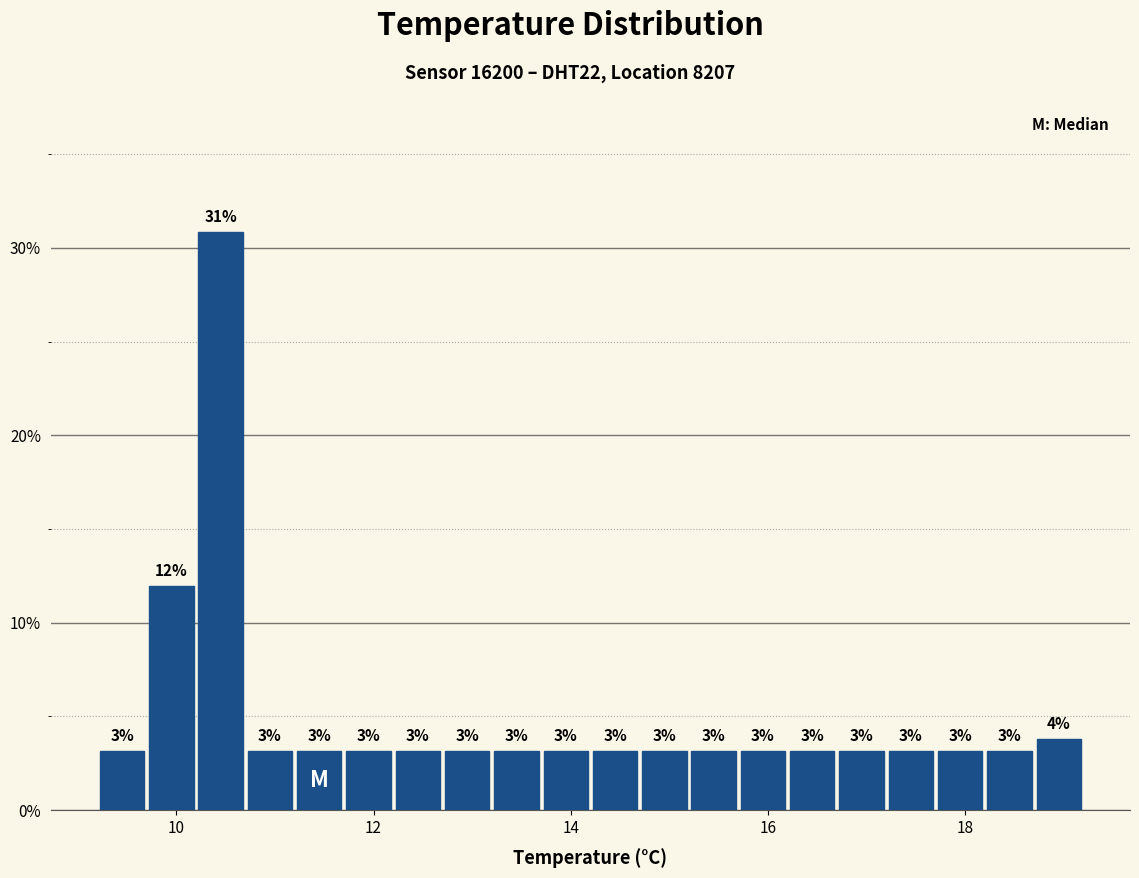

Read against the x-axis, roughly where is the centre of the tallest bar?

10.4